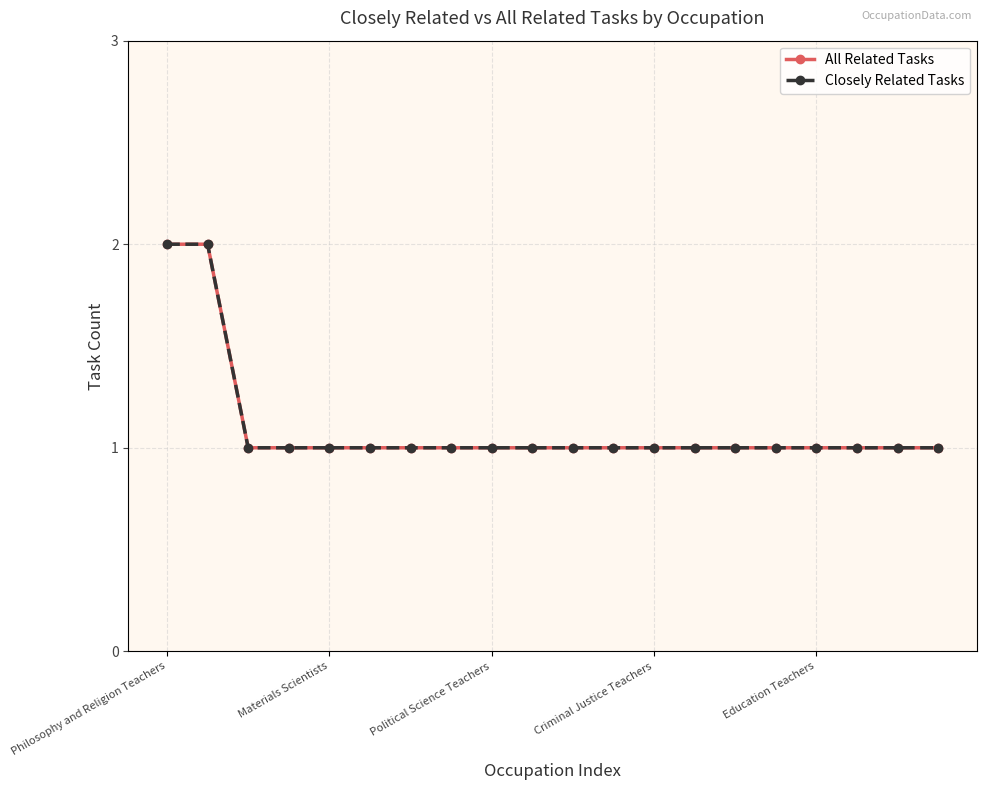

Count the All Related Tasks values in the range 1 to 2.

20